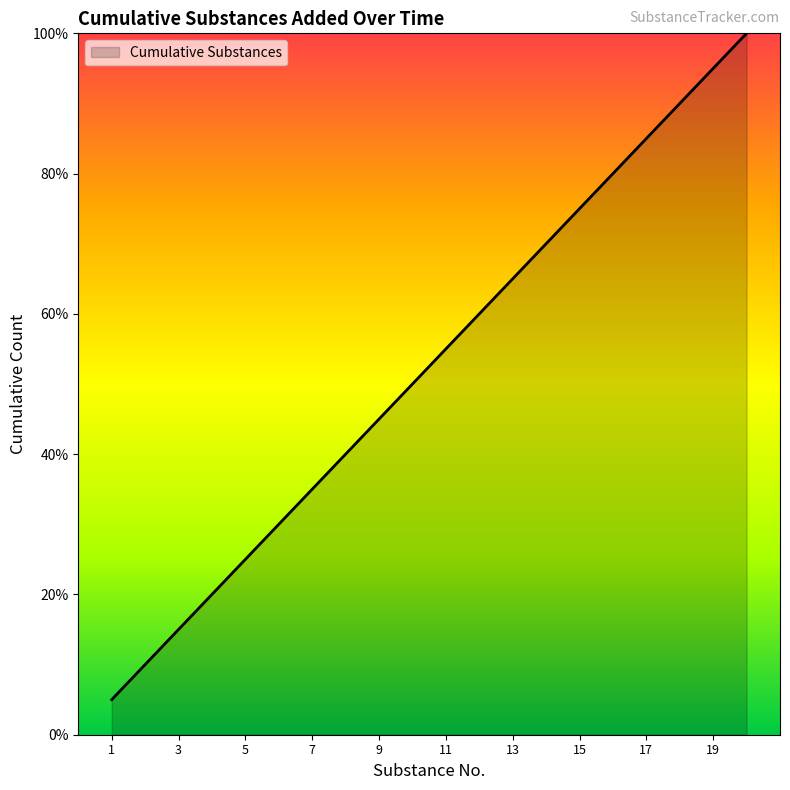

What is the difference between the maximum and minimum values?

95.0